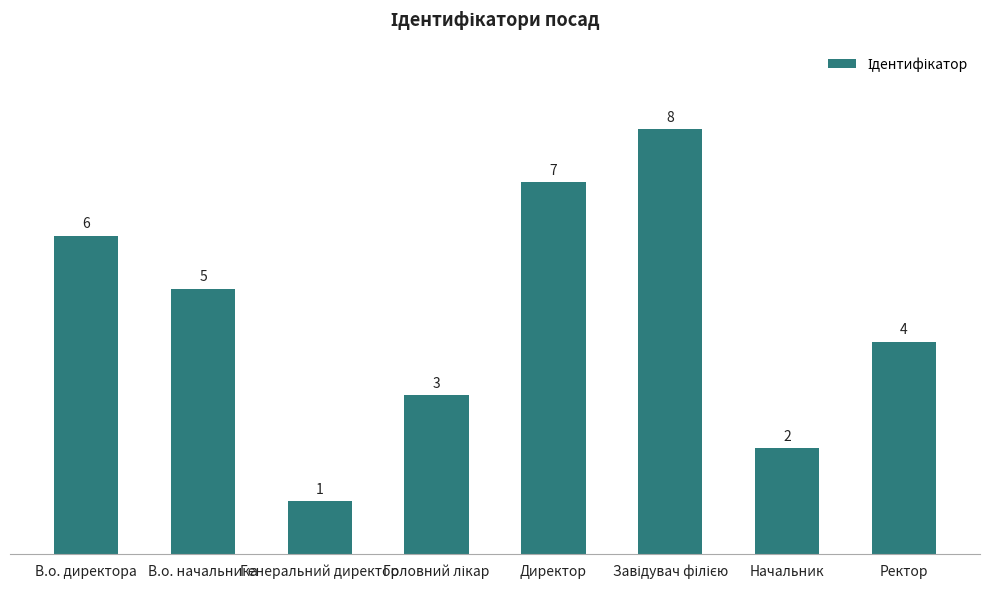

Between Ректор and В.о. директора, which is larger?

В.о. директора